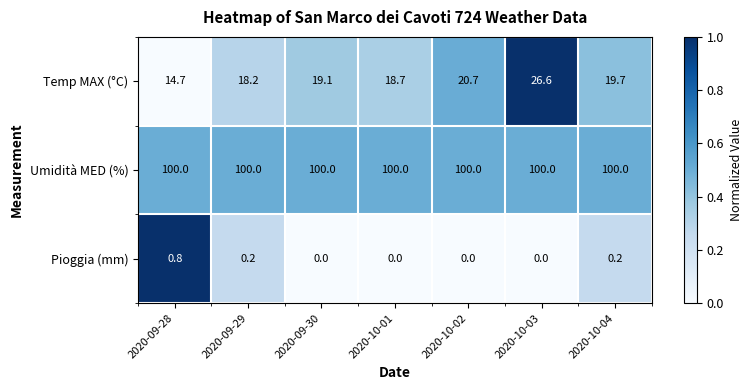

Which series changed the most between 2020-09-28 and 2020-10-03?

Temp MAX (°C)